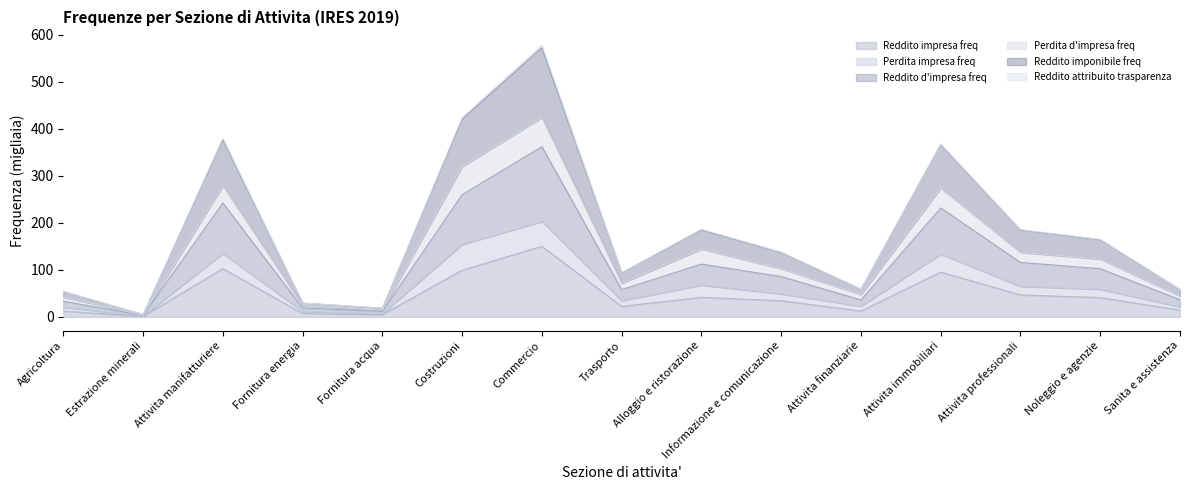

At how many categories does at least one series exceed 55?

11